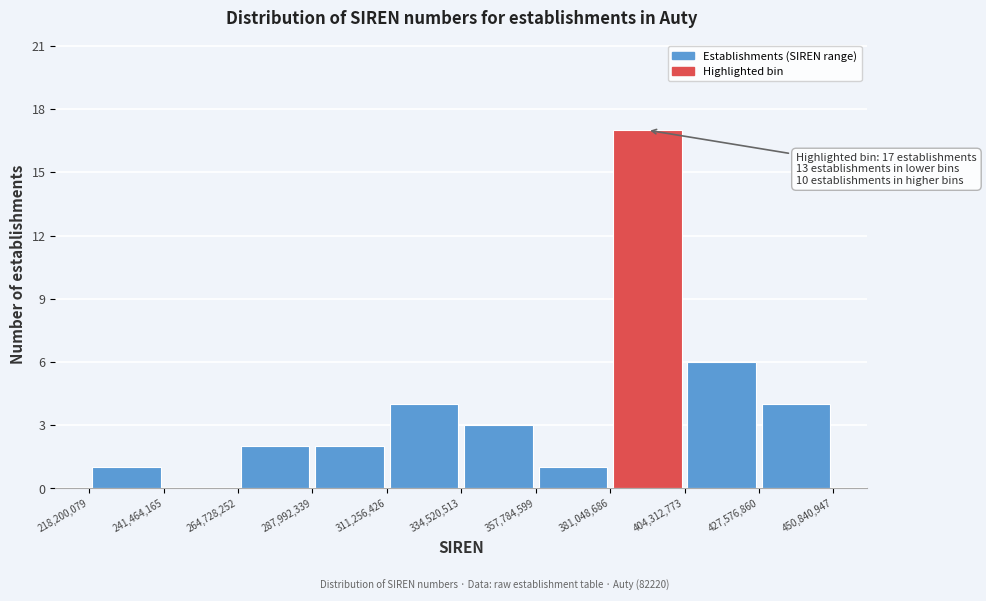

Over which range of the x-axis is the bar tallest?

381,048,686 to 404,312,773